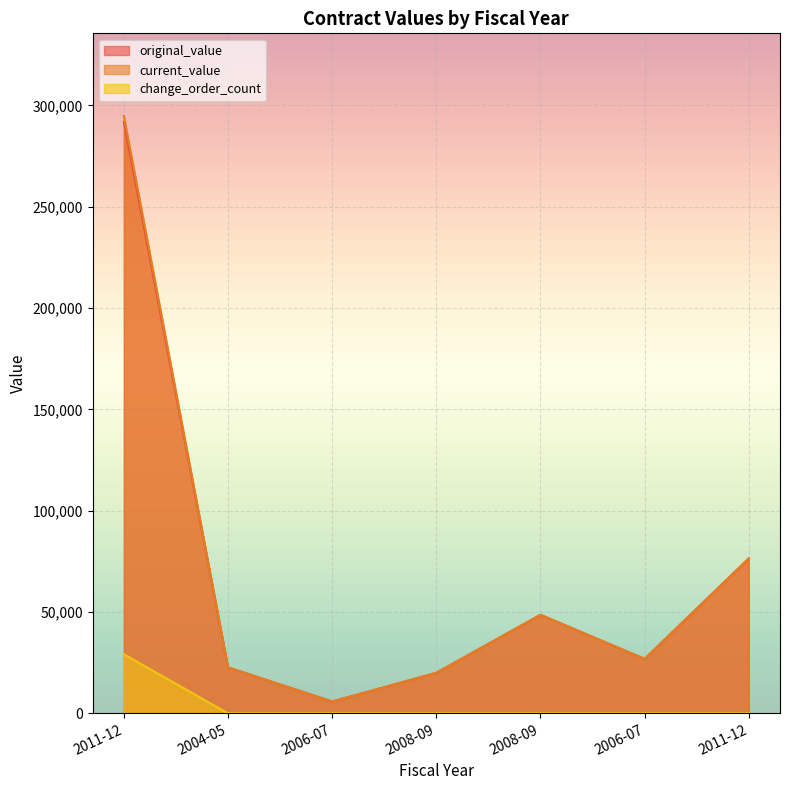

Between 2011-12 and 2011-12, which is larger?

2011-12